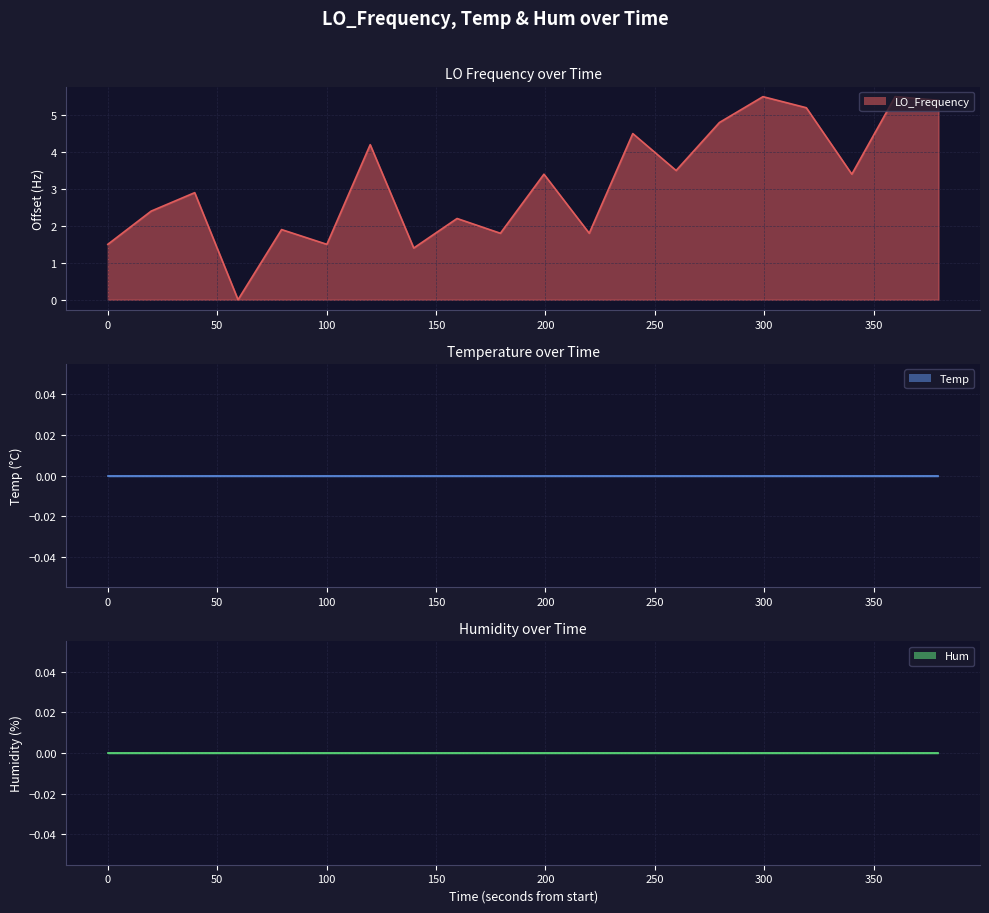

In LO_Frequency (line), how many points are higher than both neighbors (excluding endpoints)?

8